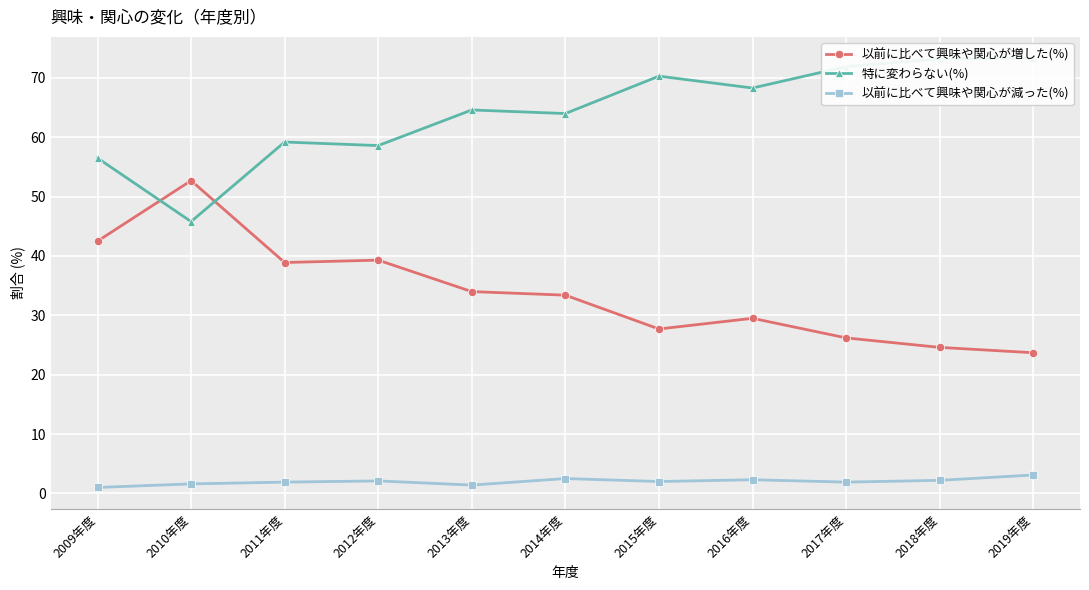

How many lines are shown in the chart?

3